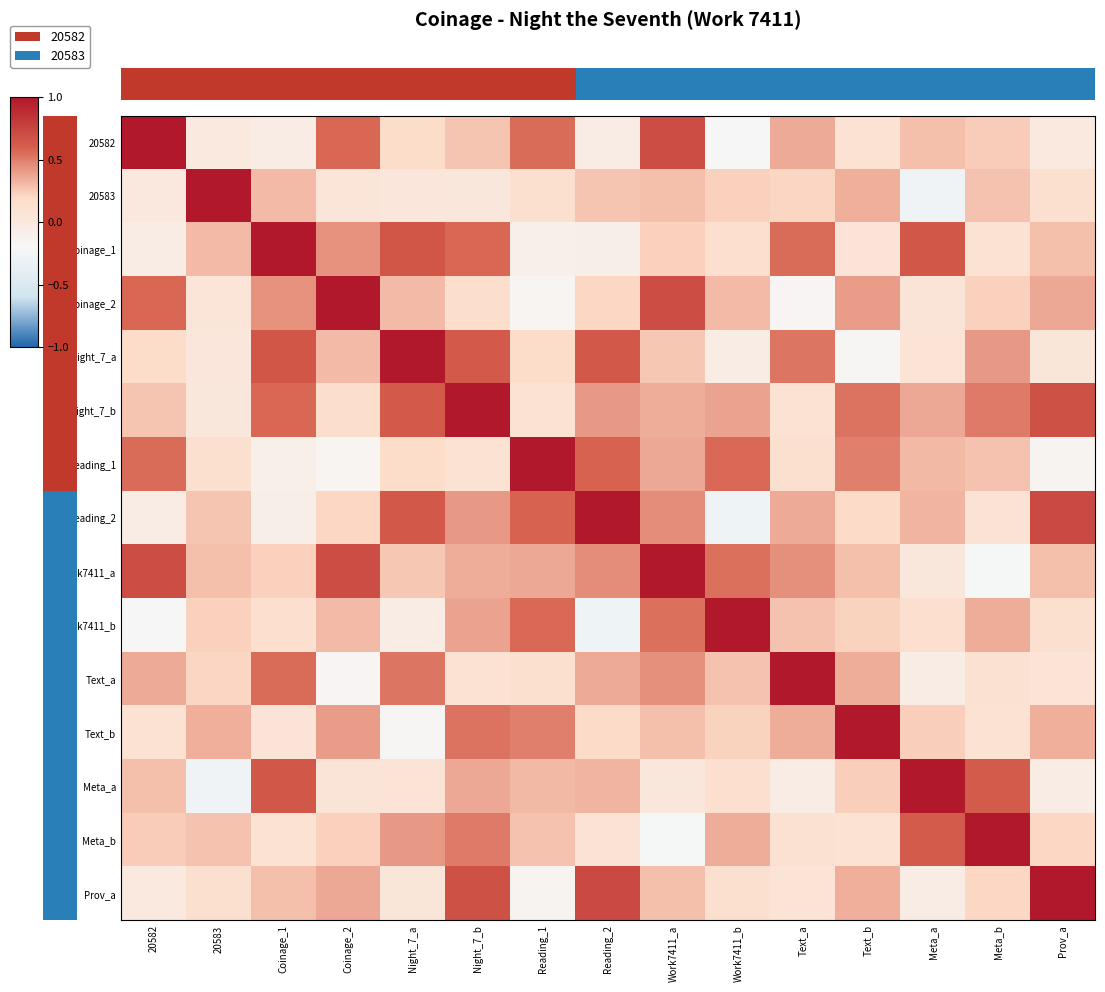

Which label corresponds to the largest value in the chart?

20582